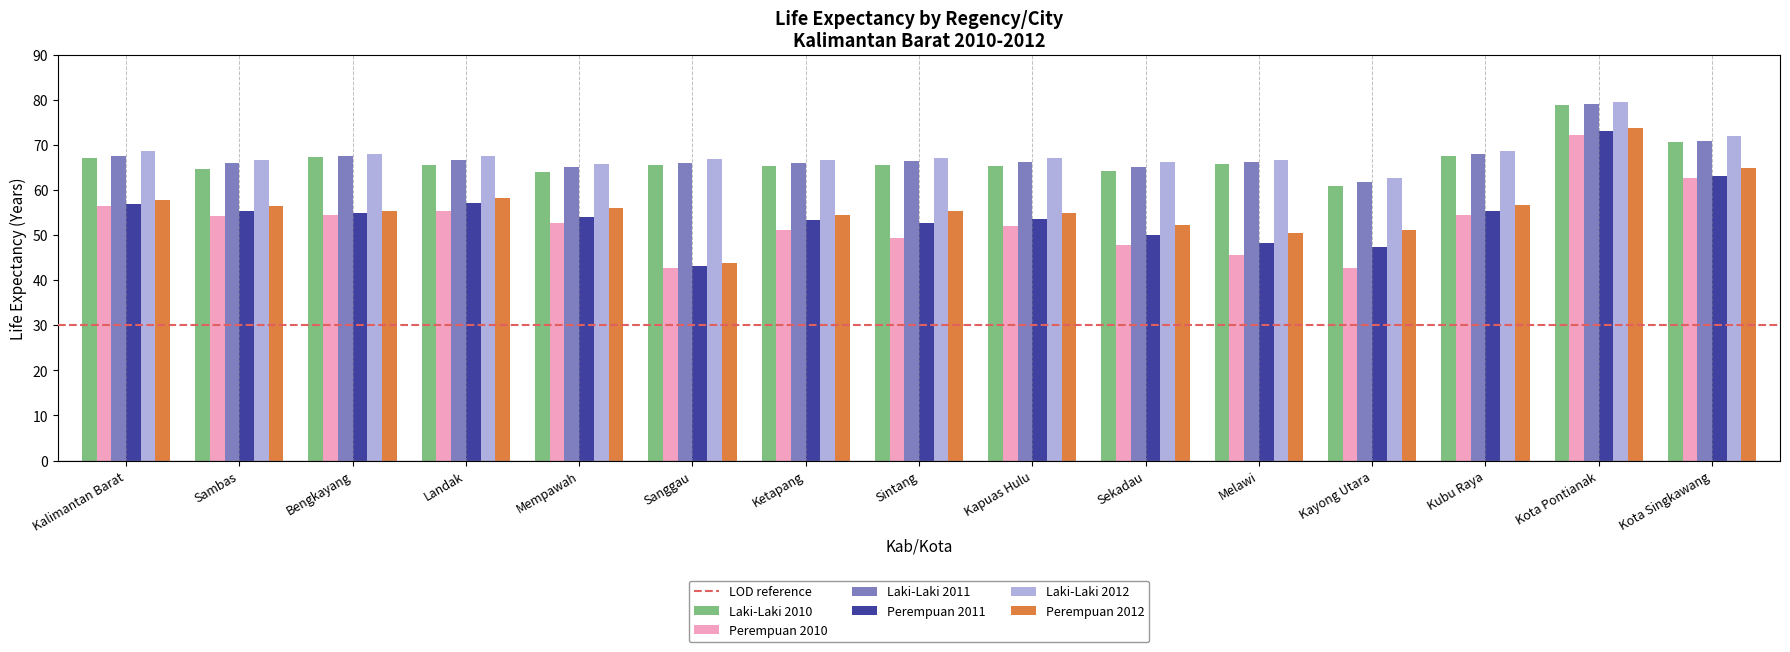

What is the difference between the maximum and second lowest values in the Laki-Laki 2011 series?

14.1